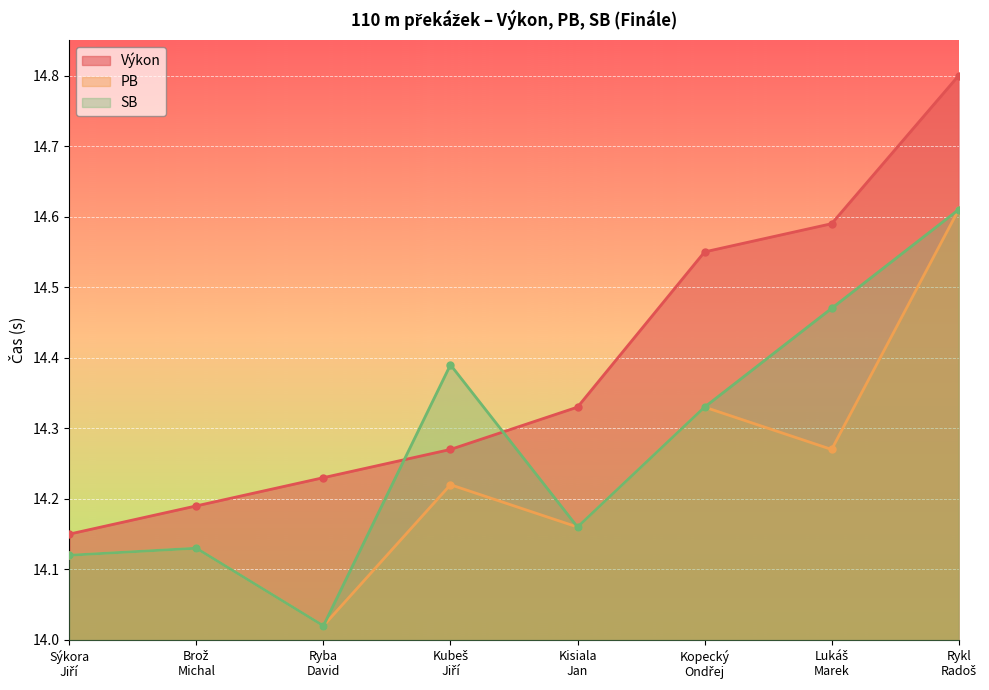

Rank the series at Kubeš
Jiří from lowest to highest value.

PB, Výkon, SB